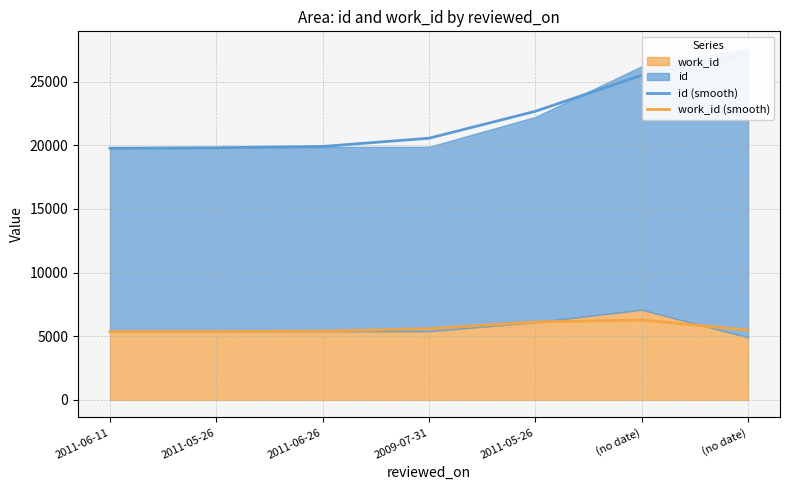

What is the sum of all id (smooth) values?

155334.0